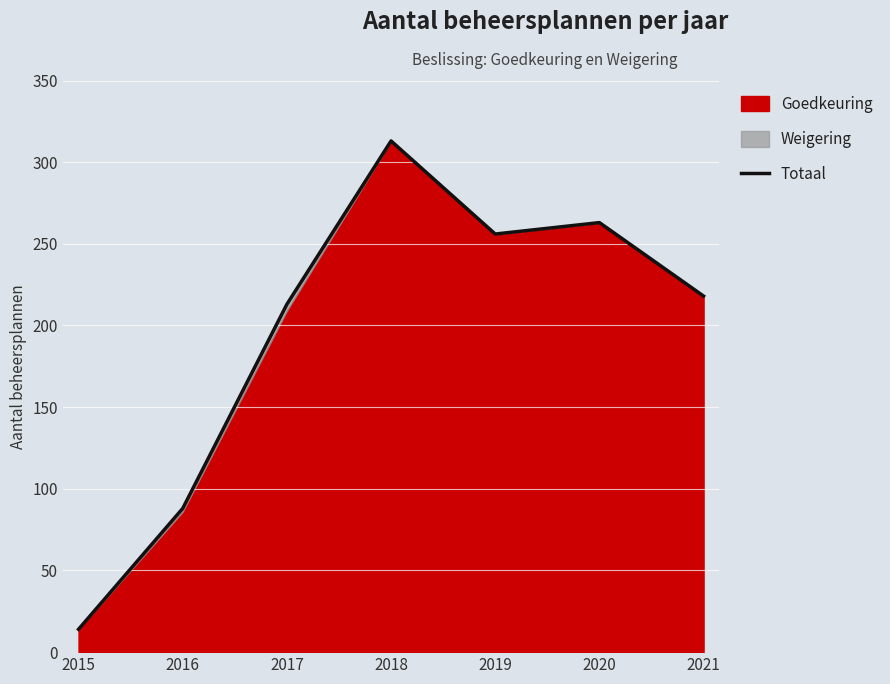

How many interior local peaks (higher than both neighbors) does the data have?

2